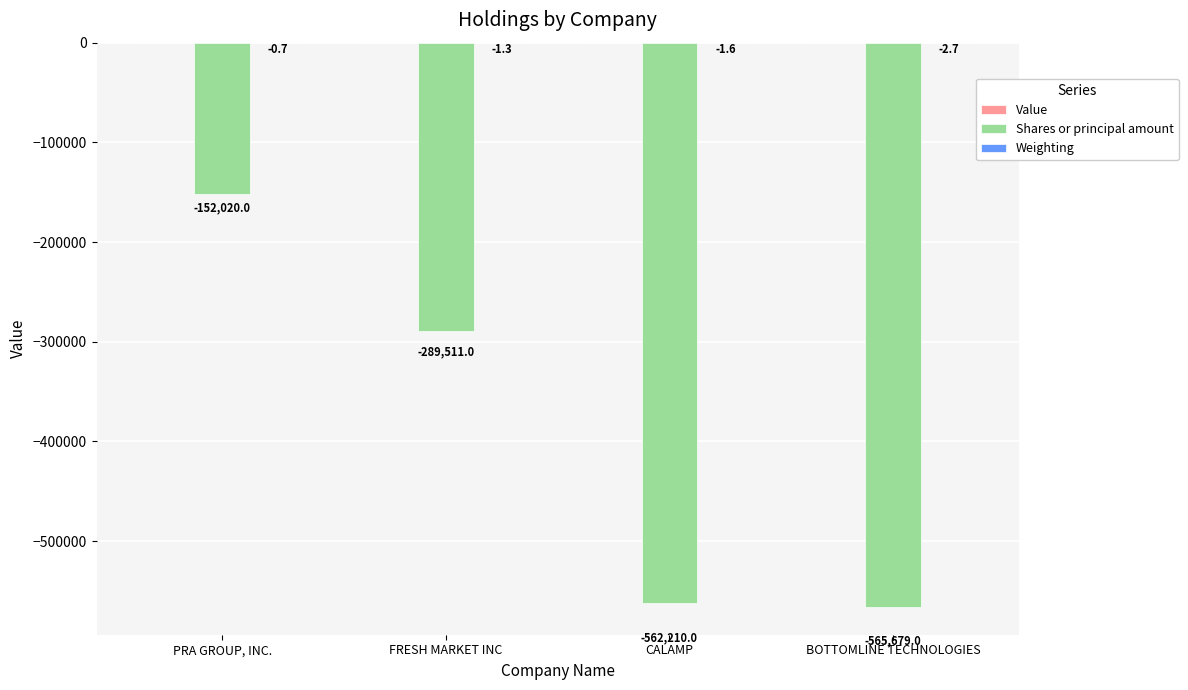

What is the greatest value displayed?

-0.7